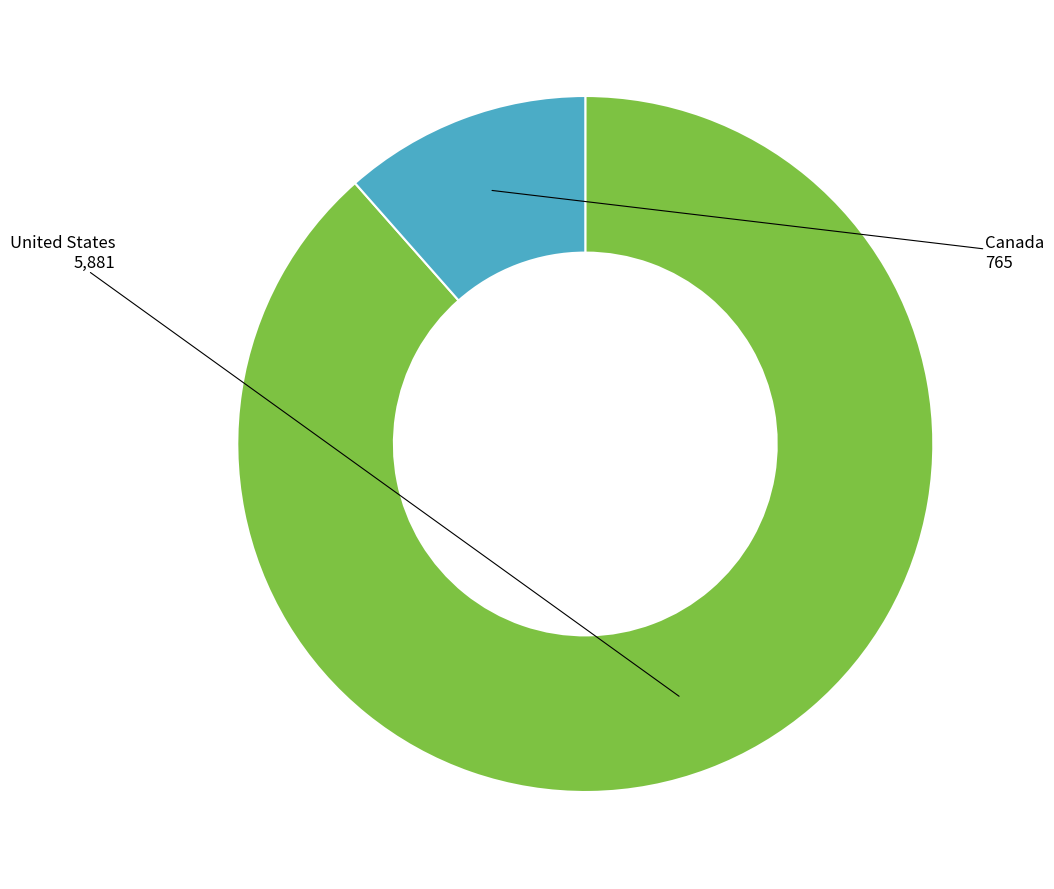

How many segments does this pie chart have?

2